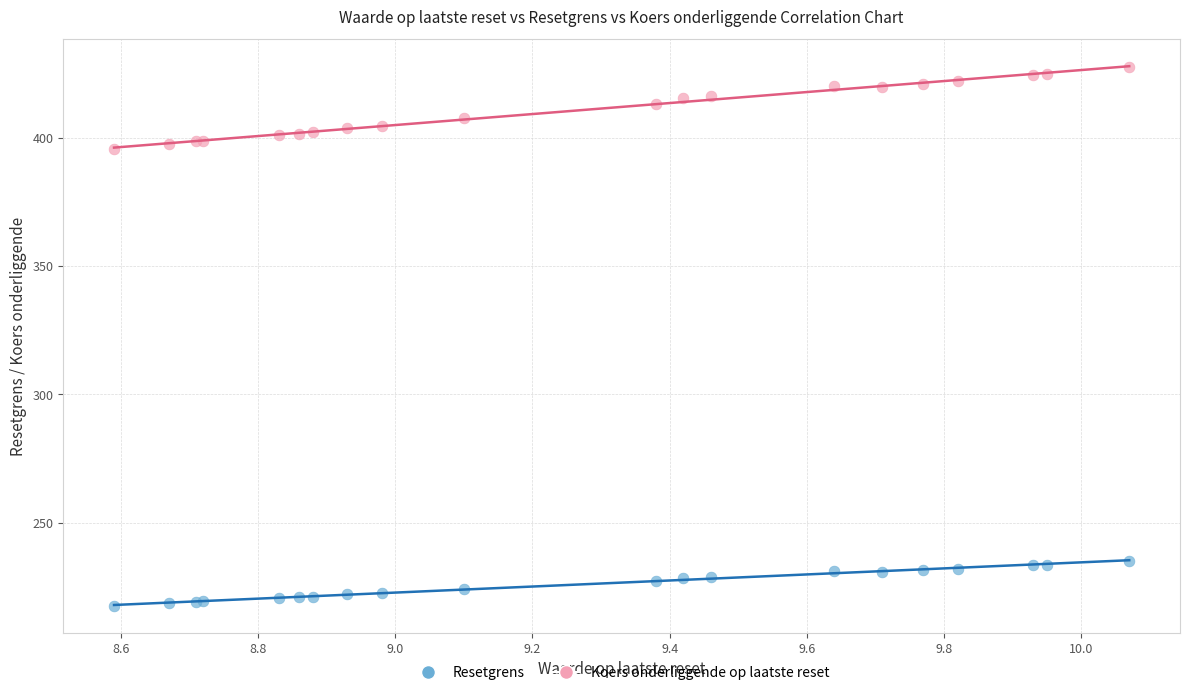

What is the X range (max minus min) for the scatter plot?

1.5